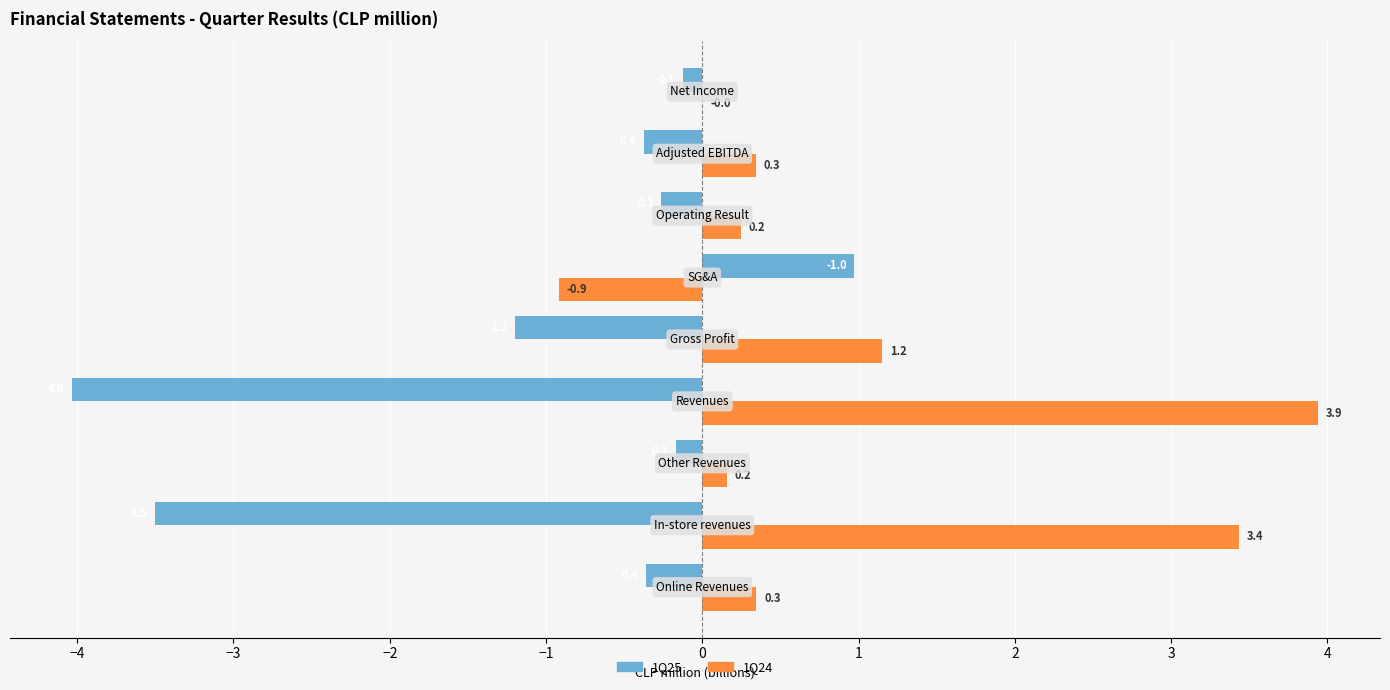

Which series has the largest total across all categories?

1Q24